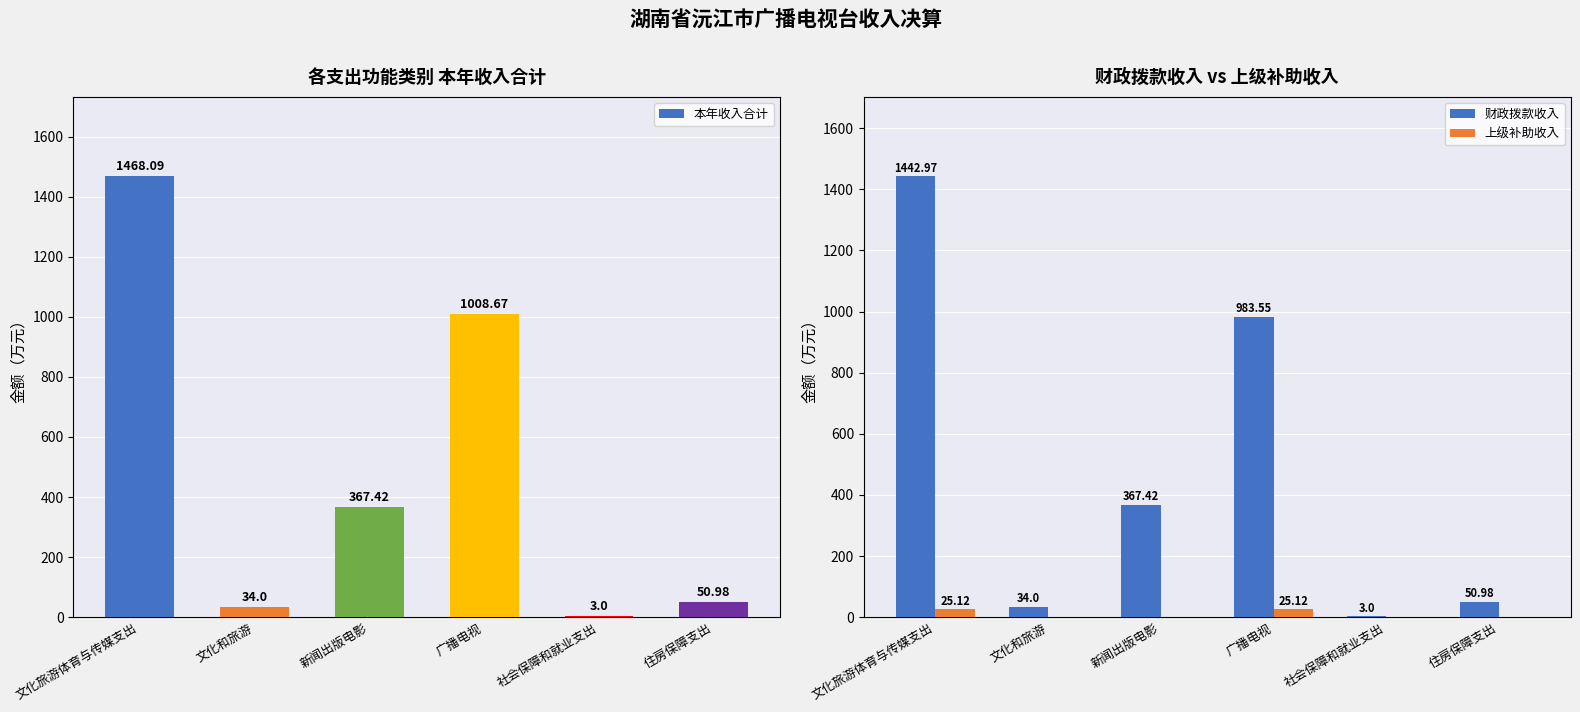

How many data points in 本年收入合计 are above 367?

3